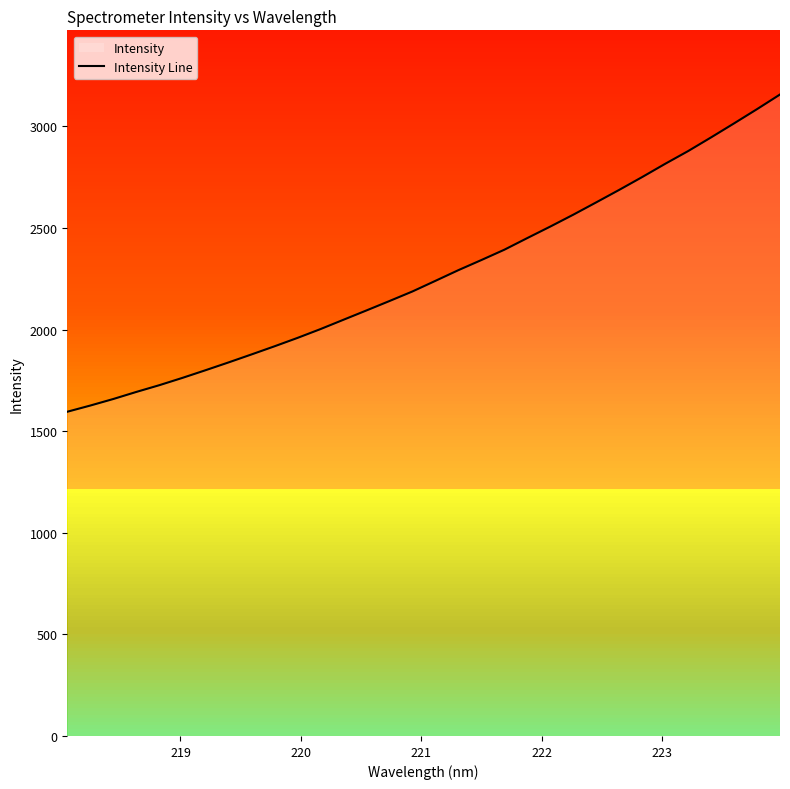

What is the difference between the maximum and minimum values?

1561.2